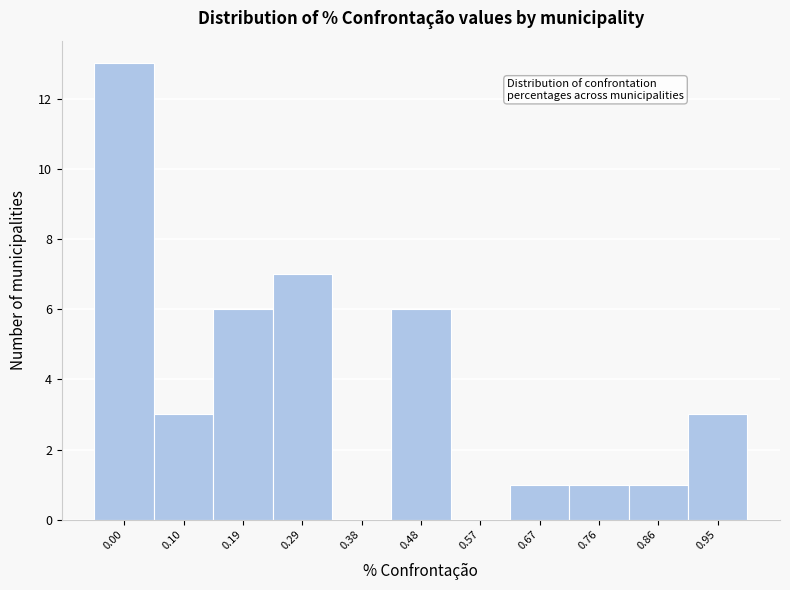

Reading left to right, list all the values displayed in this chart.

0.00=13	0.10=3	0.19=6	0.29=7	0.38=0	0.48=6	0.57=0	0.67=1	0.76=1	0.86=1	0.95=3